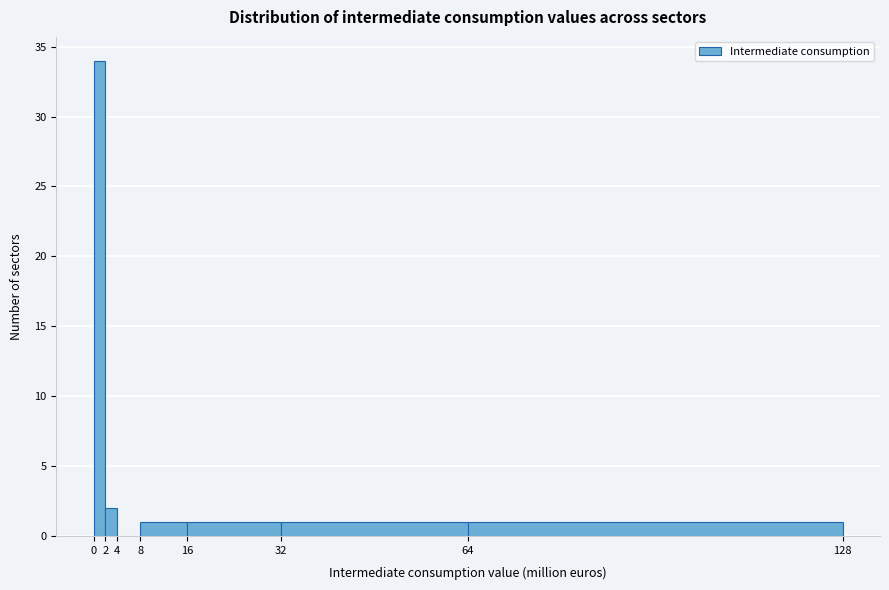

Reading left to right, transcribe this chart: for each bar, give the range it covers on the x-axis and its height. The values are not printed on the chart, so give them approximately, as read against the axis.

0 to 2: 34
2 to 4: 2
4 to 8: 0
8 to 16: 1
16 to 32: 1
32 to 64: 1
64 to 128: 1